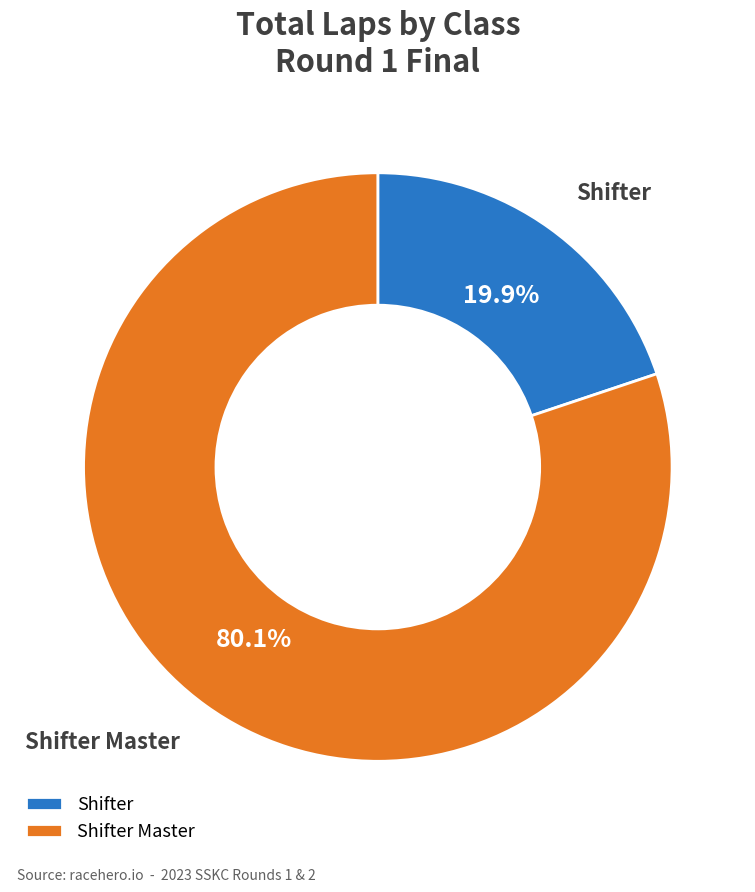

To the nearest percent, what is the average slice percentage?

50%